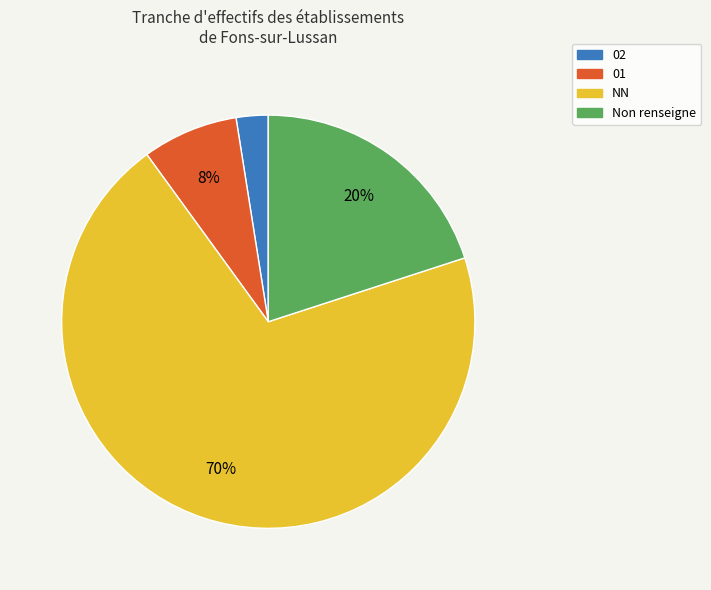

How many segments does this pie chart have?

4